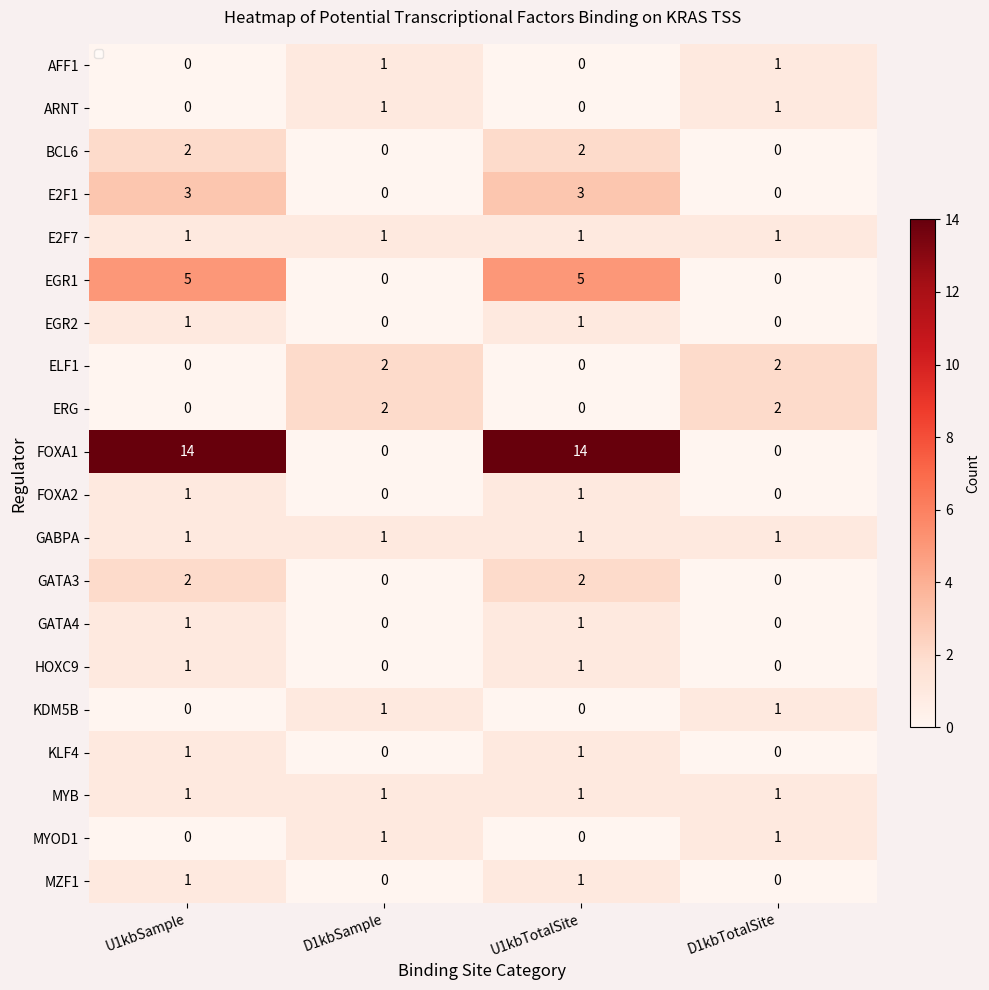

The BCL6 series shows 1 at D1kbSample. True or false?

False